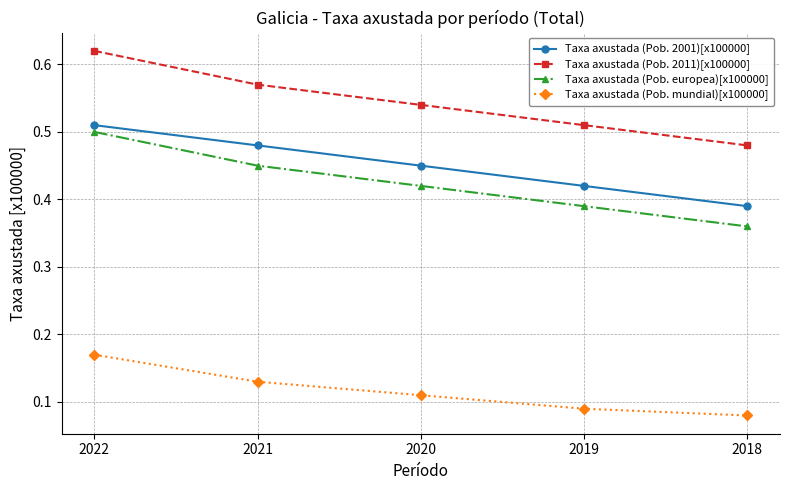

True or false: Taxa axustada (Pob. mundial)[x100000] and Taxa axustada (Pob. 2001)[x100000] intersect in this chart.

False